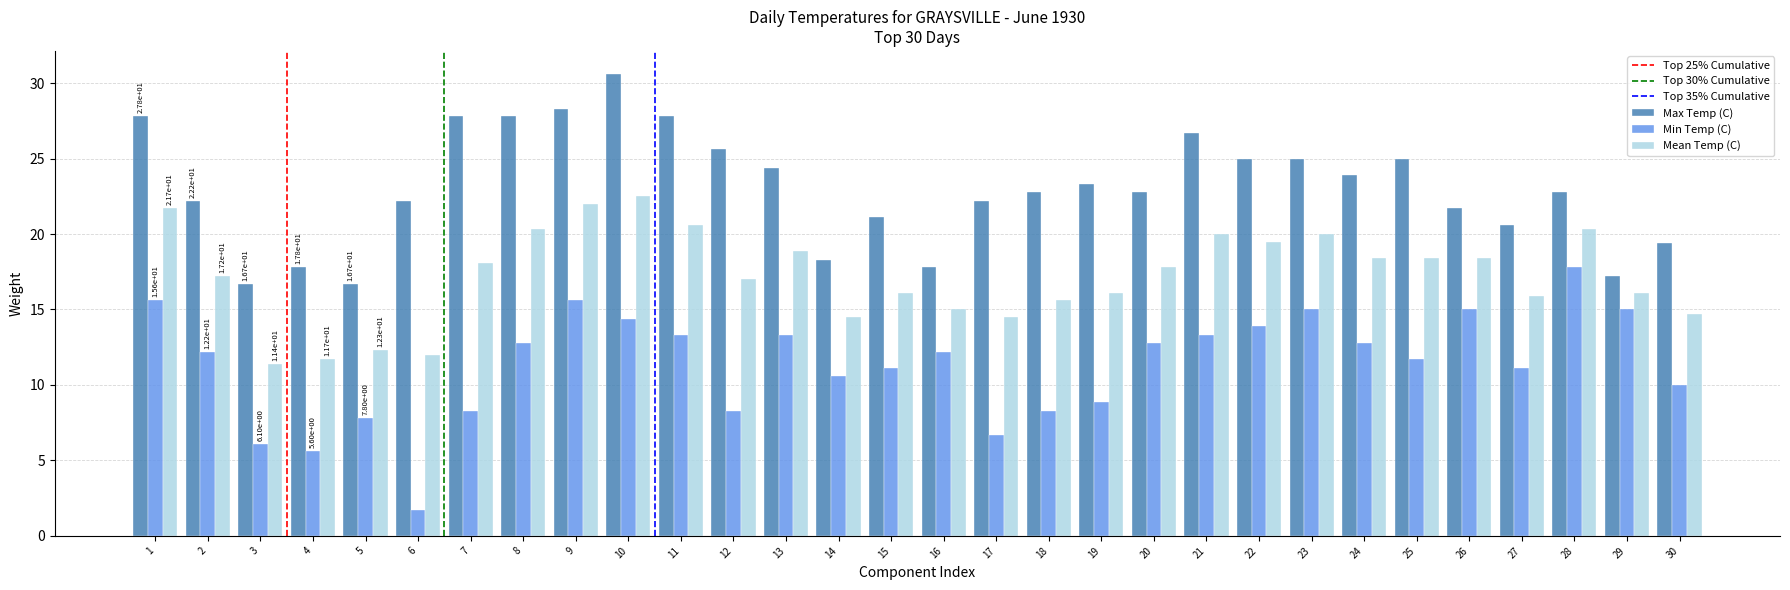

The value of Mean Temp (C) at 5 is 8.1. True or false?

False